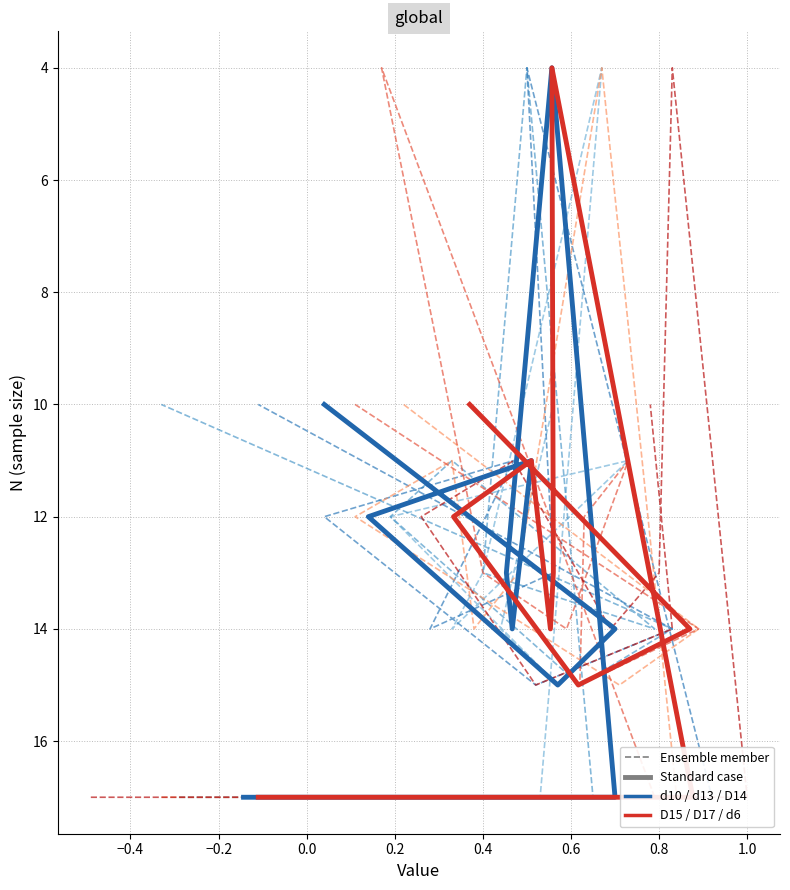

Which series has the widest spread of values?

Ensemble member (d10)